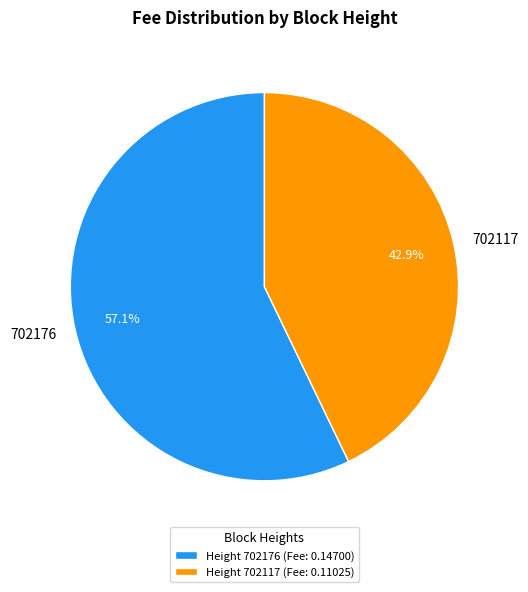

To the nearest percent, what portion does 702176 represent?

57%